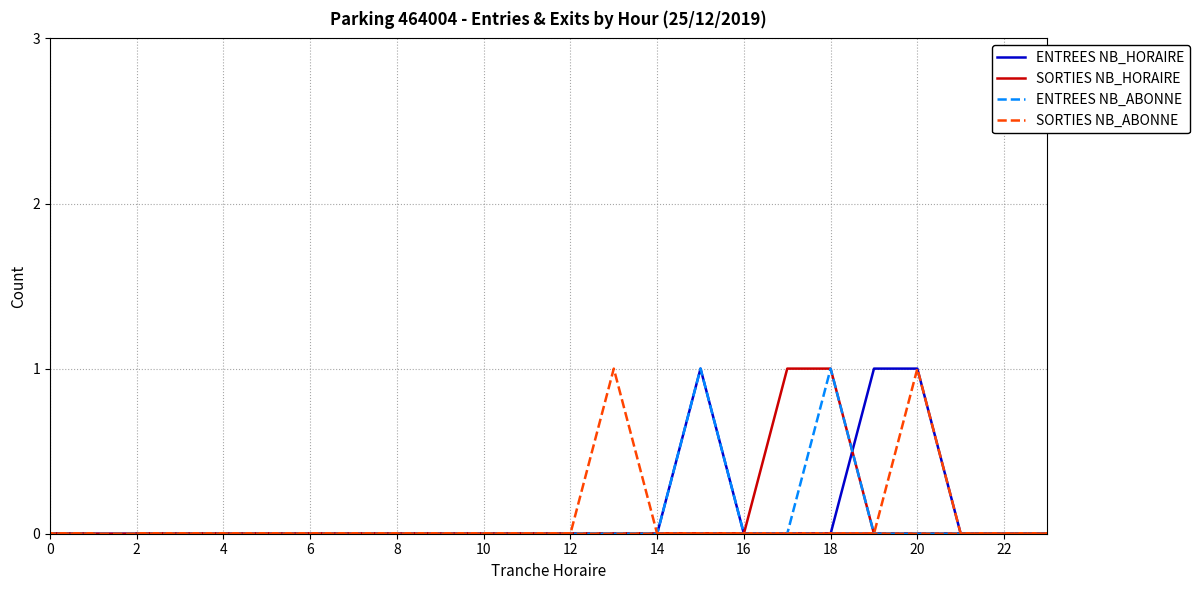

Which series has the largest total across all categories?

ENTREES NB_HORAIRE